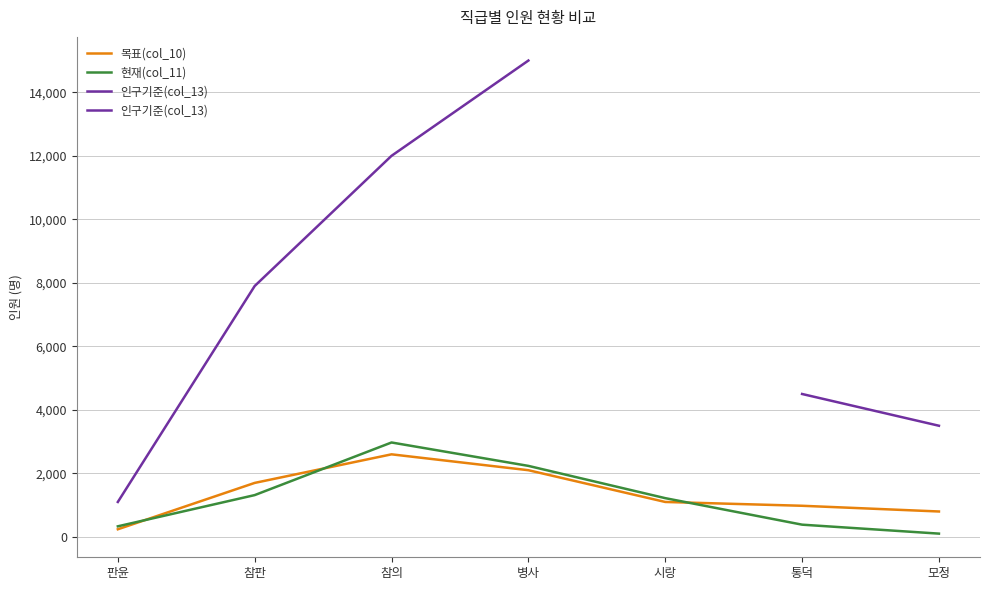

Between 참판 and 모정, which is larger?

참판